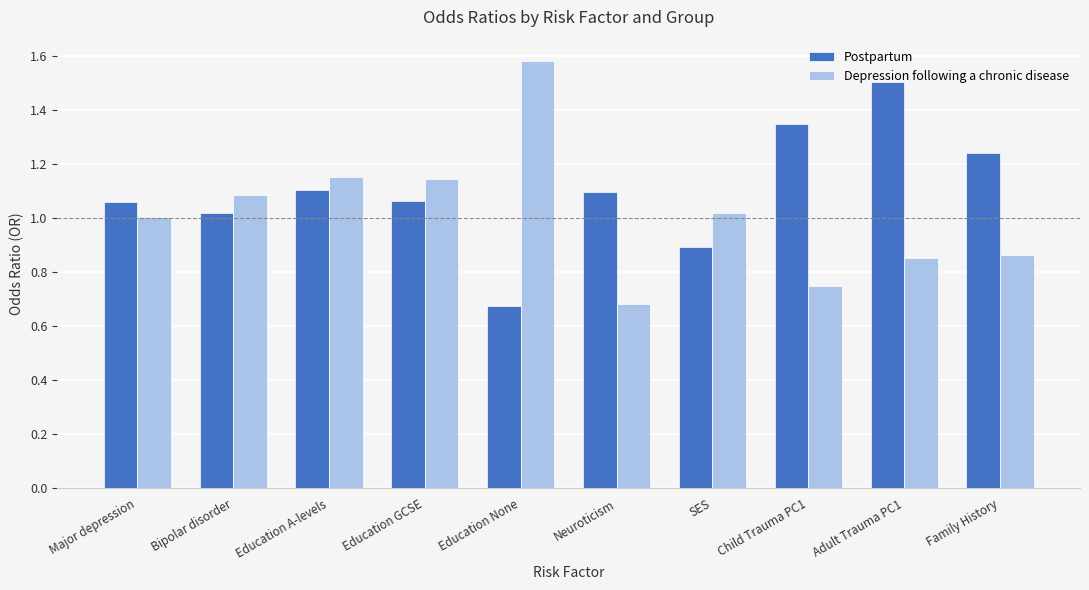

Which series changed the most between Education GCSE and SES?

Postpartum